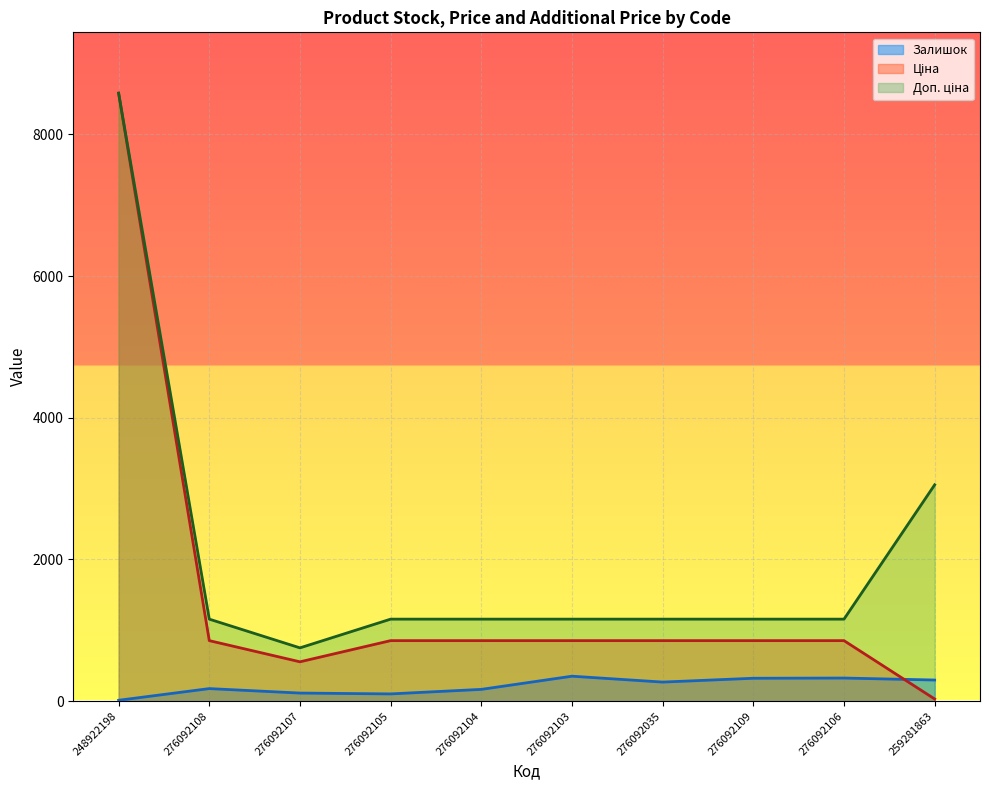

Rank the series by their average value, from highest to lowest.

Доп. ціна, Ціна, Залишок